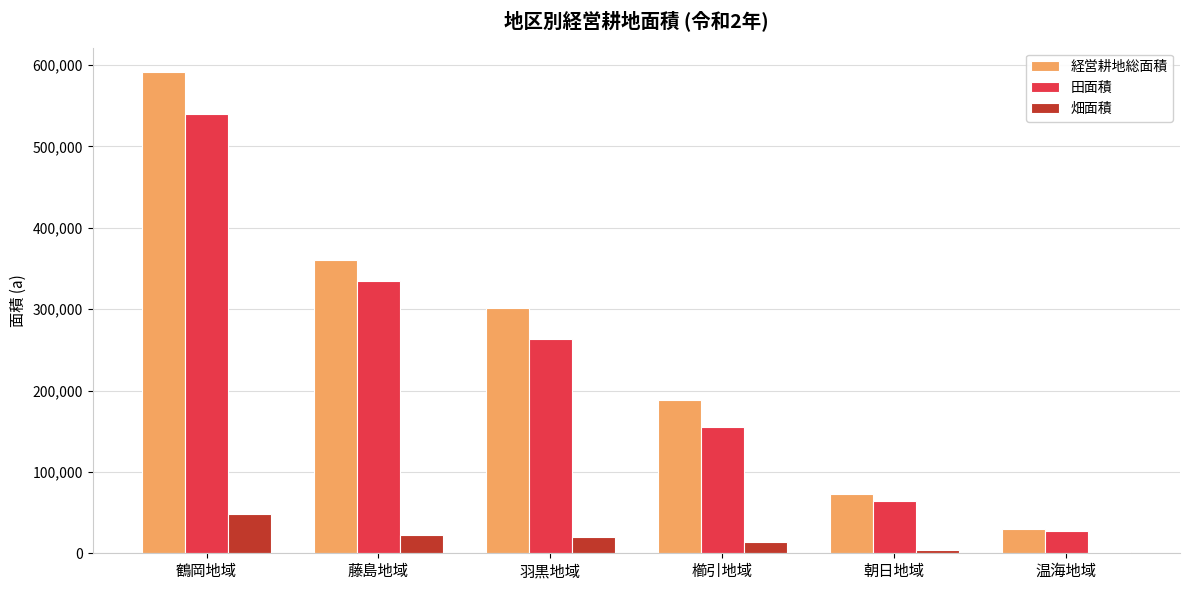

What is the average value of the 田面積 series?

230632